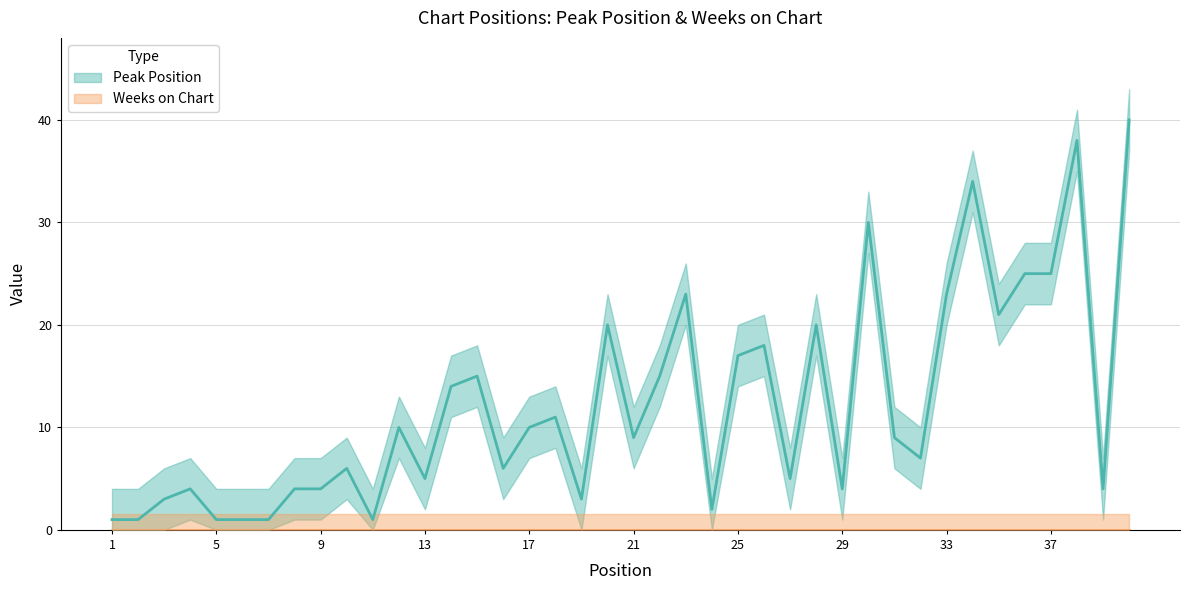

Reading left to right, list all the values displayed in this chart.

1=1	2=1	3=3	4=4	5=1	6=1	7=1	8=4	9=4	10=6	11=1	12=10	13=5	14=14	15=15	16=6	17=10	18=11	19=3	20=20	21=9	22=15	23=23	24=2	25=17	26=18	27=5	28=20	29=4	30=30	31=9	32=7	33=23	34=34	35=21	36=25	37=25	38=38	39=4	40=40